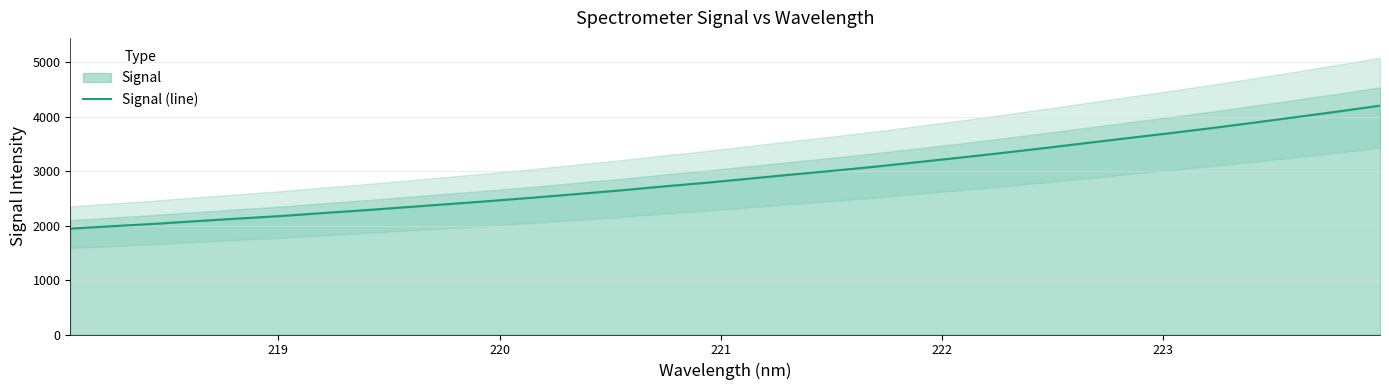

What is the average value?

2909.7